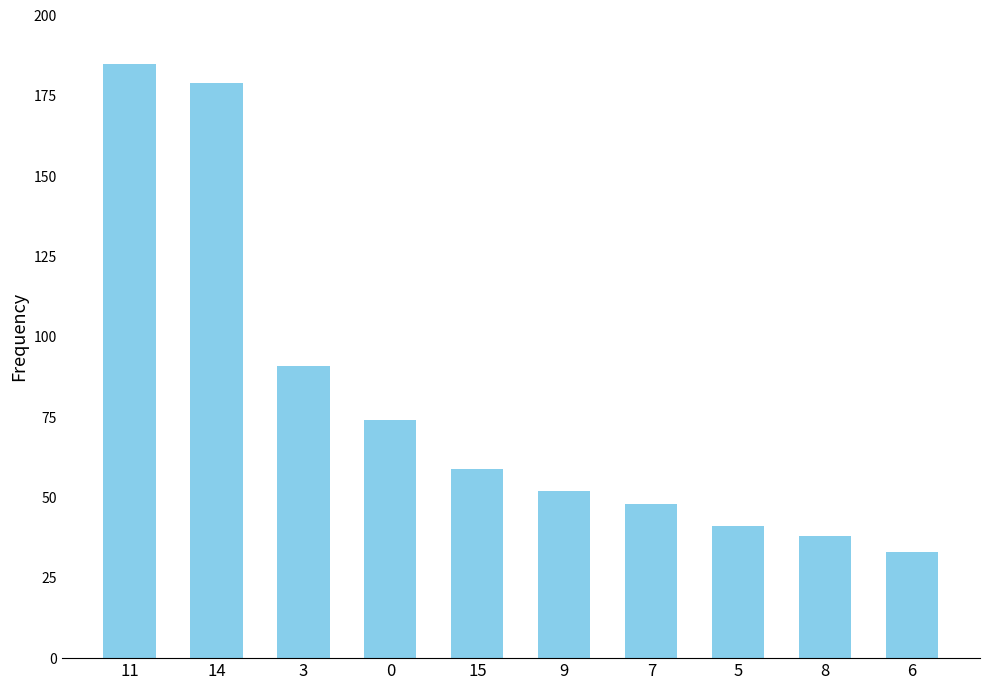

Where does the data first go above 59?

11